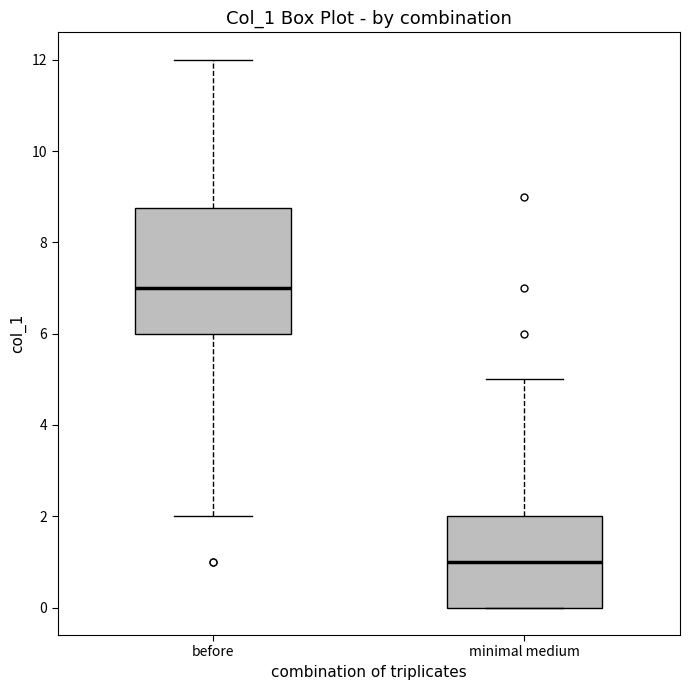

Which box is the tallest, from its lower edge to its upper edge?

before